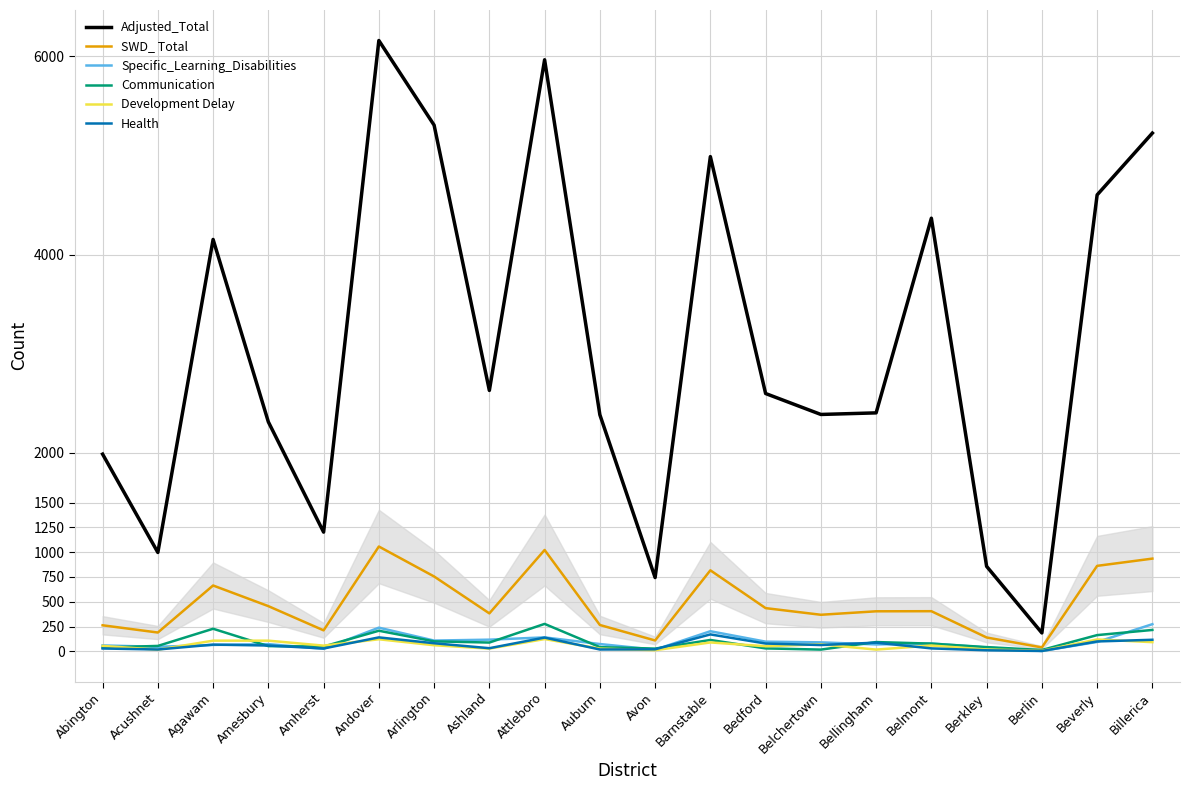

True or false: Adjusted_Total and Health intersect in this chart.

False